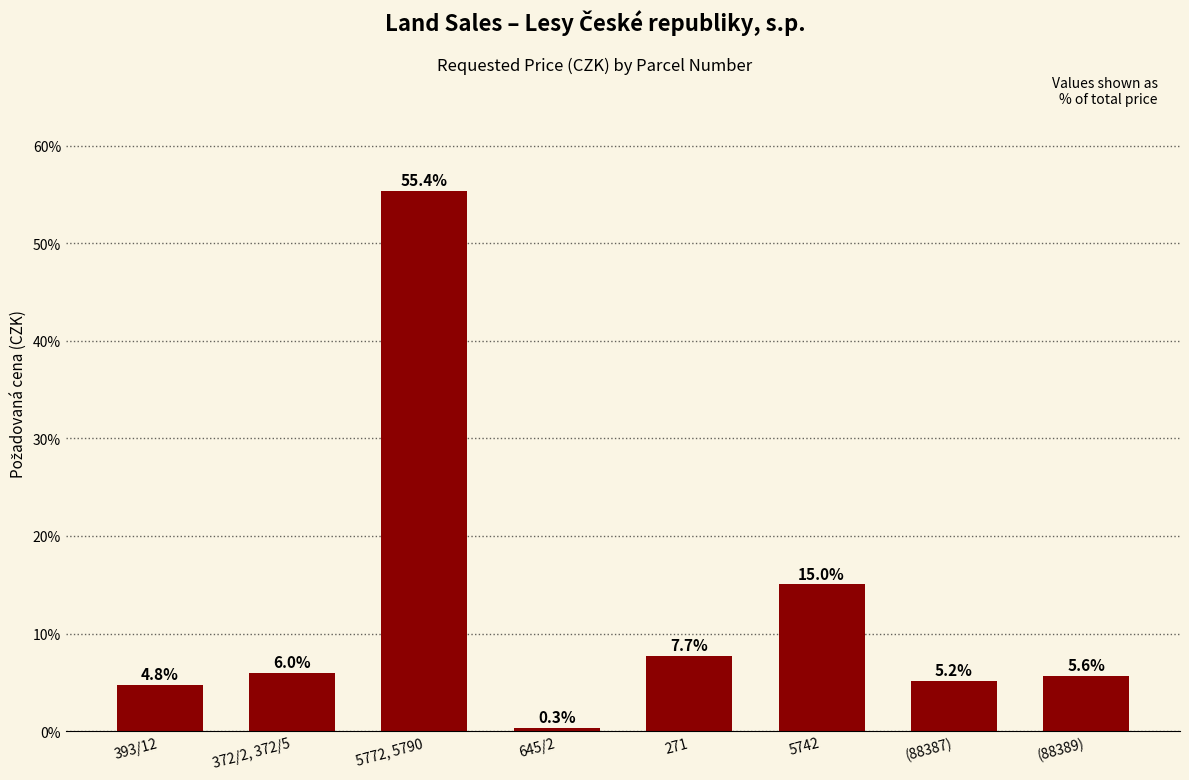

What is the average value?

12.5